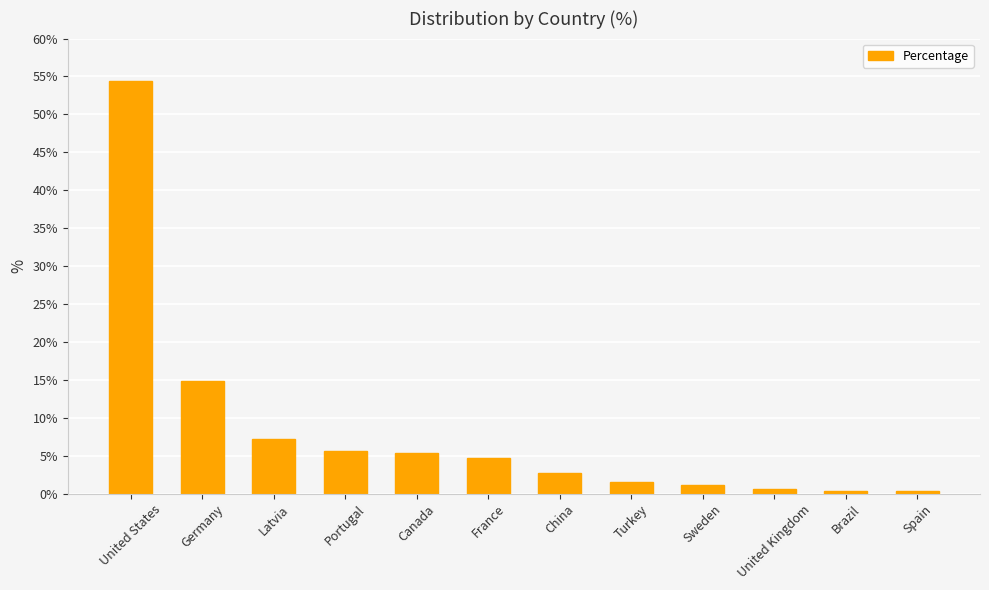

The chart shows a value of 3.2 at Portugal. True or false?

False